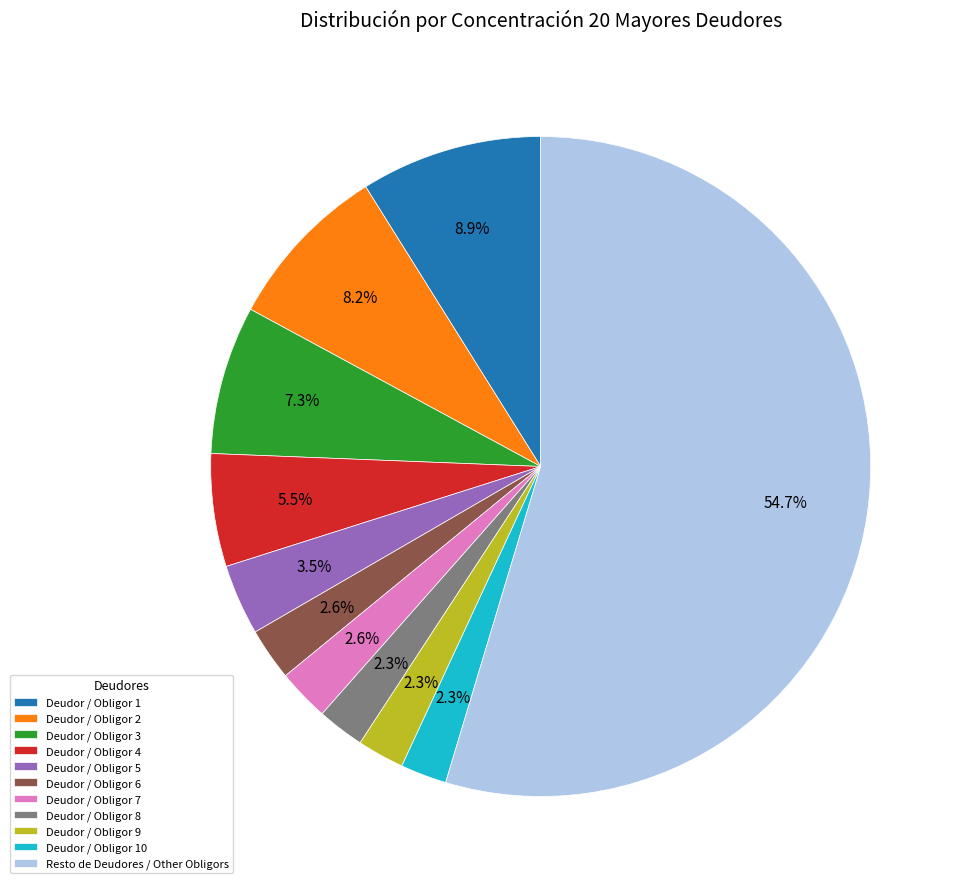

How many slices are in this pie chart?

11